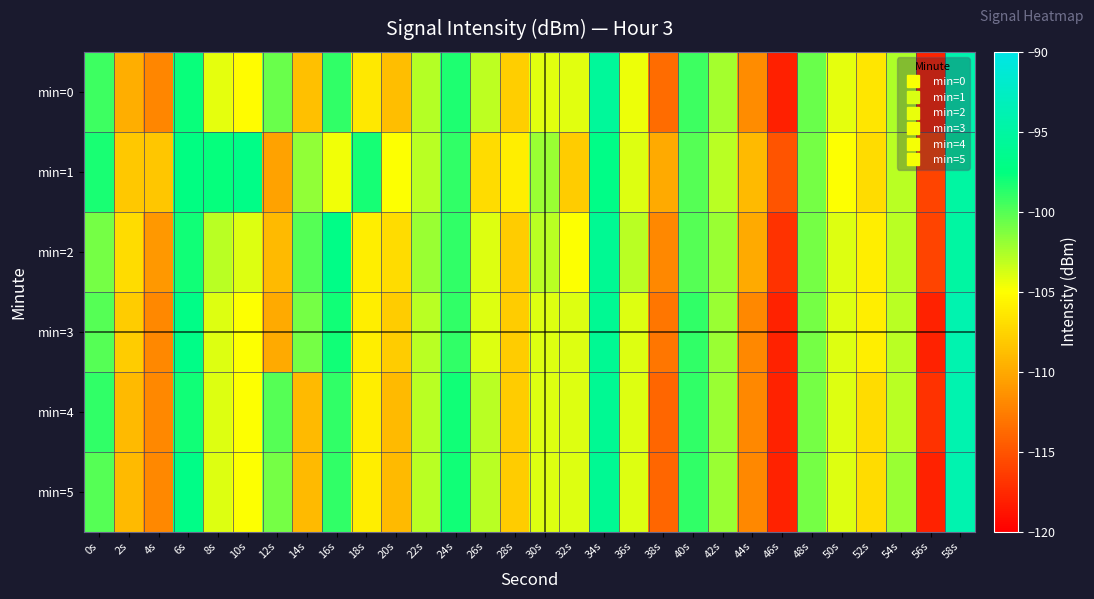

At which category is the sum across all series the highest?

58s